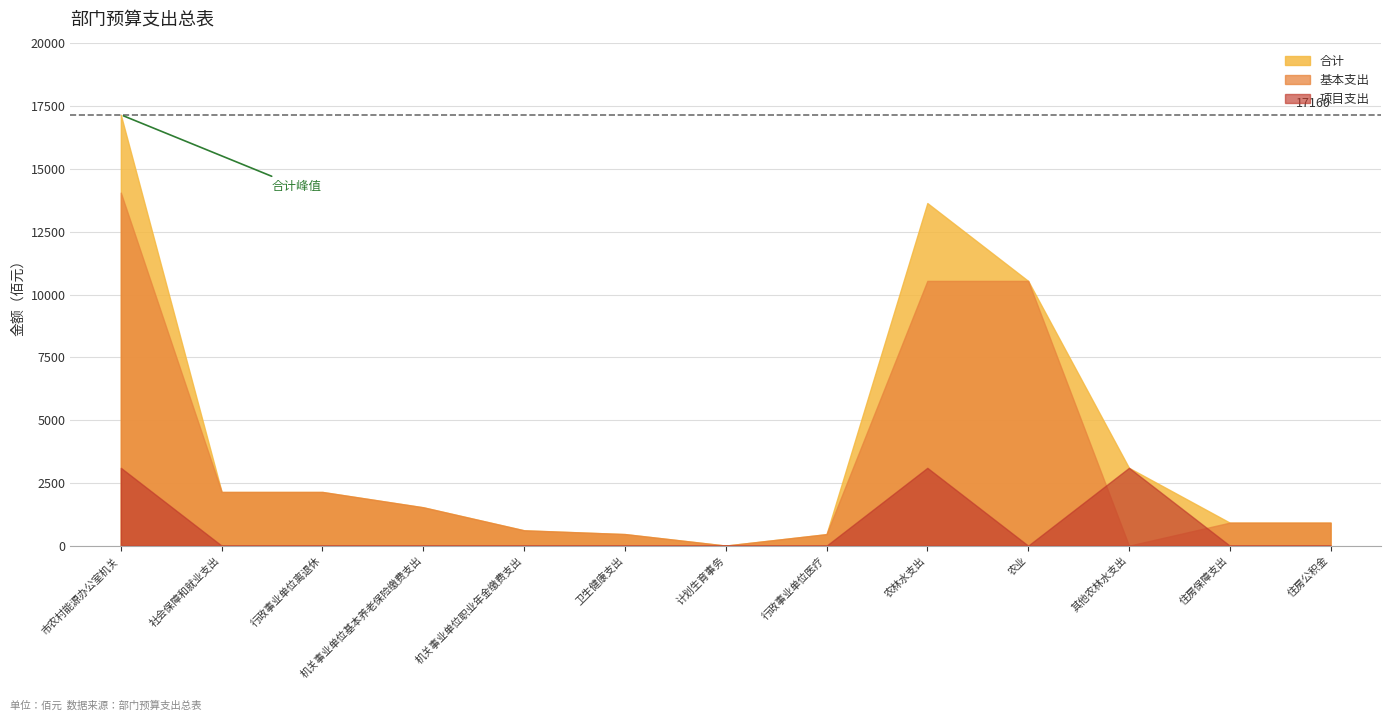

At which label does 项目支出 reach its minimum?

社会保障和就业支出